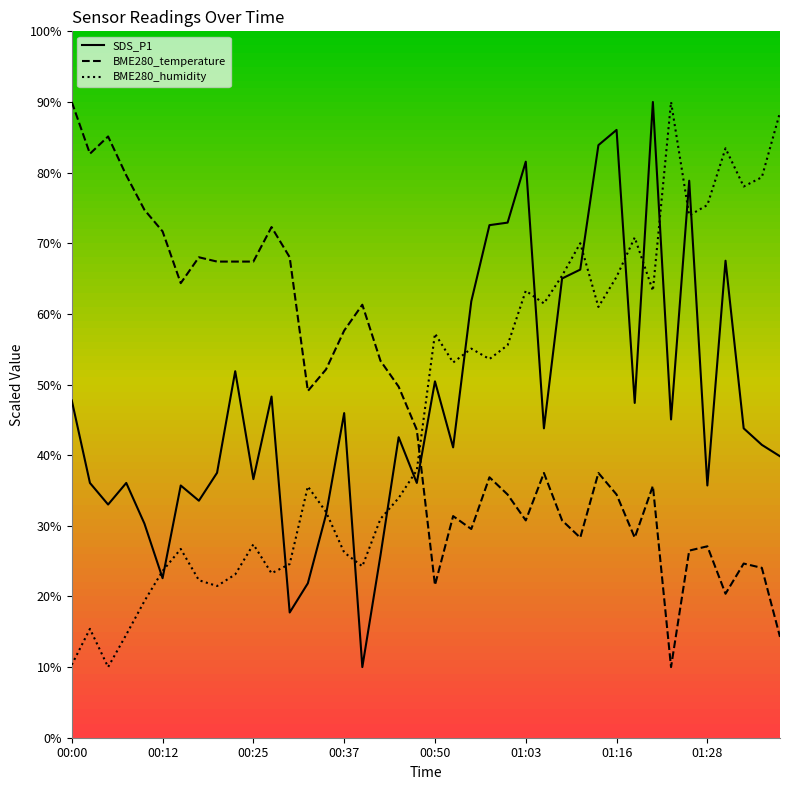

Which series ends up on top after the final intersection of SDS_P1 and BME280_temperature?

SDS_P1